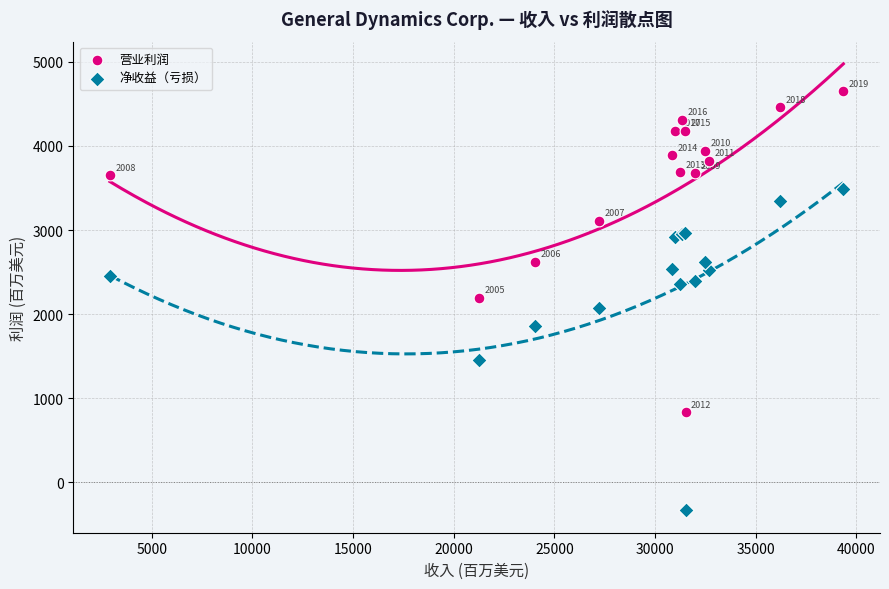

In the 净收益（亏损） series, what Y value is closest to 1576?

1461